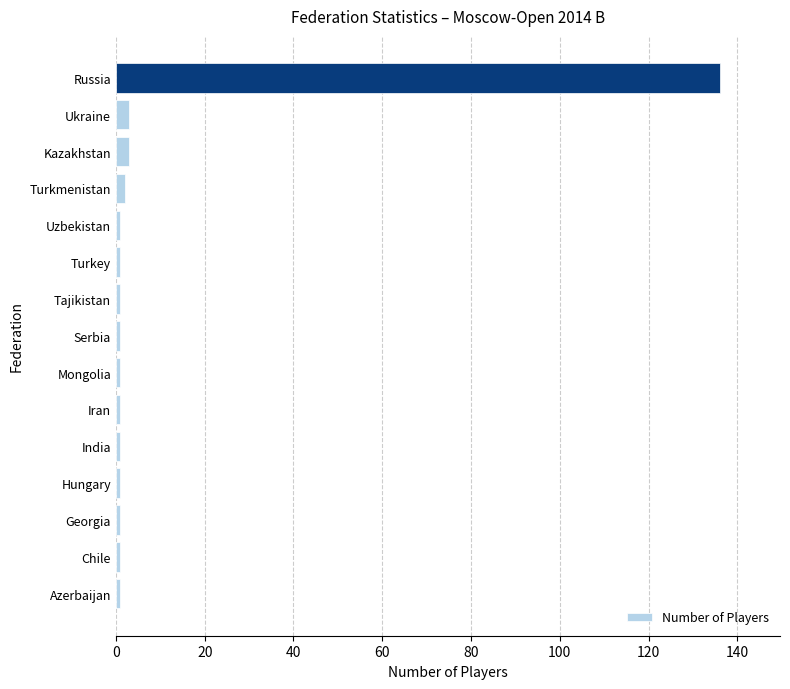

What is the average value?

10